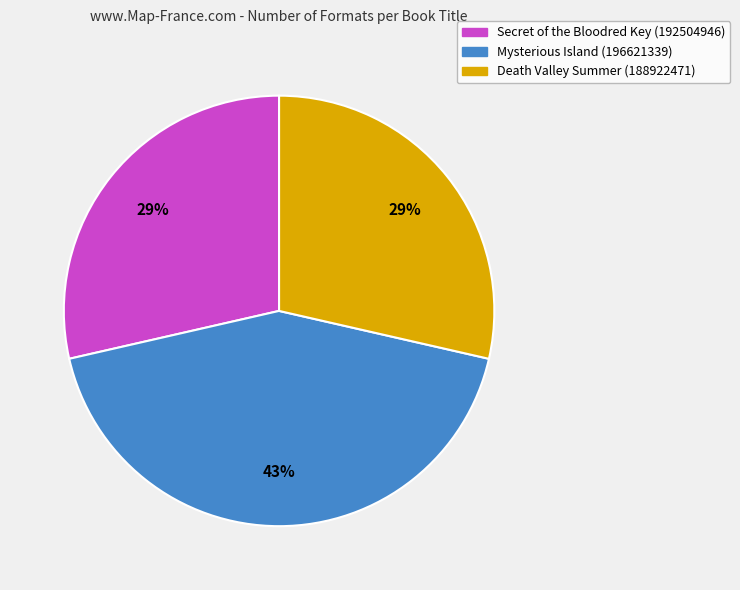

The Mysterious Island (196621339) slice represents 43% of the pie. True or false?

True